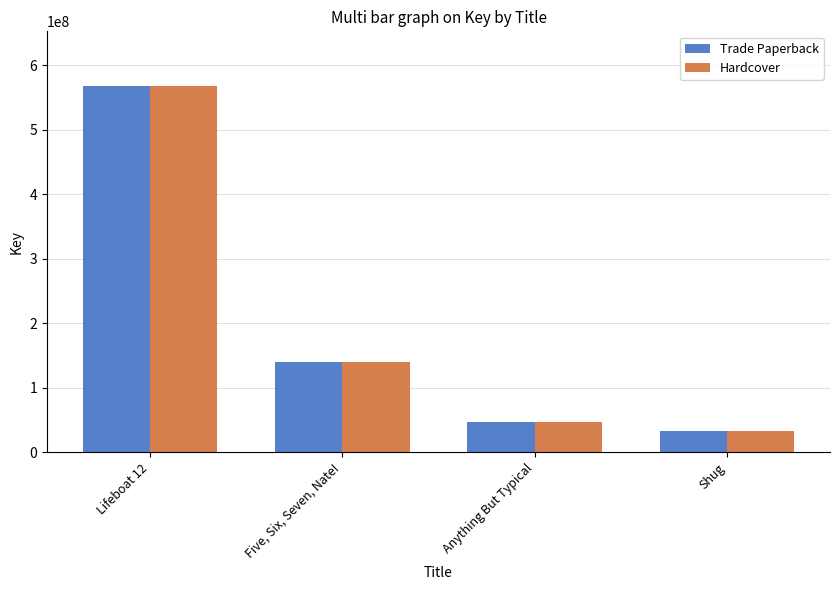

The value of Hardcover at Five, Six, Seven, Nate! is 140119518. True or false?

True